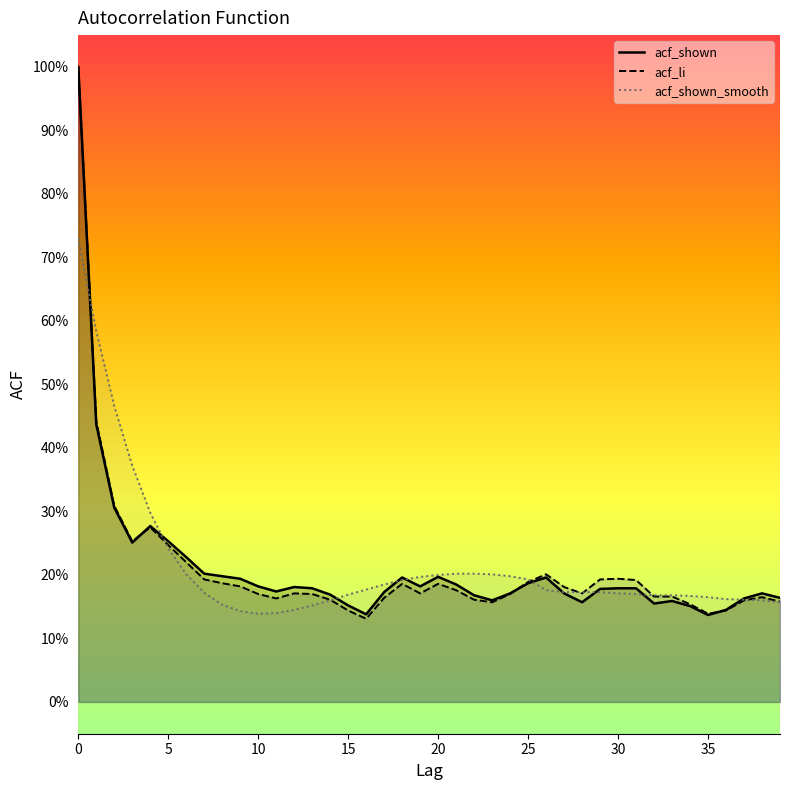

What is the smallest value displayed?

0.1